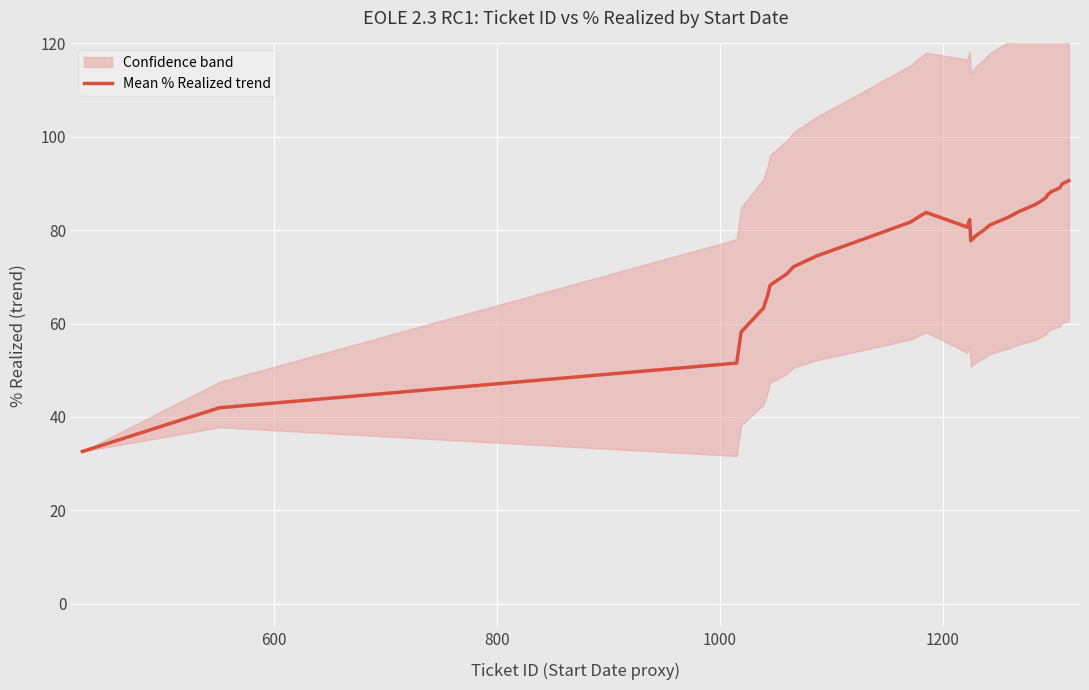

What is the highest value of the Mean % Realized trend series?

90.6